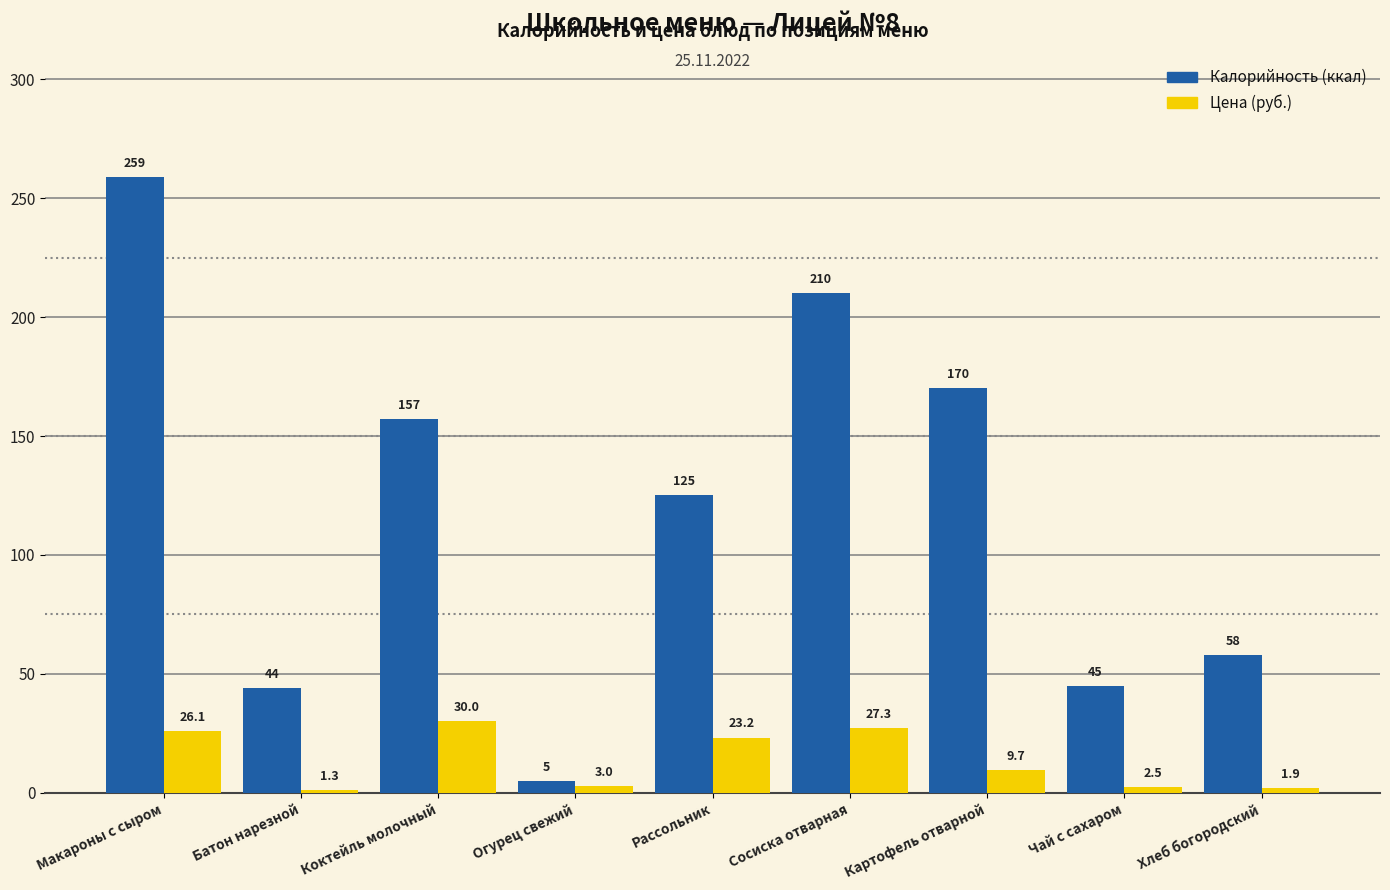

What is the label of the 9th bar from the right?

Макароны с сыром